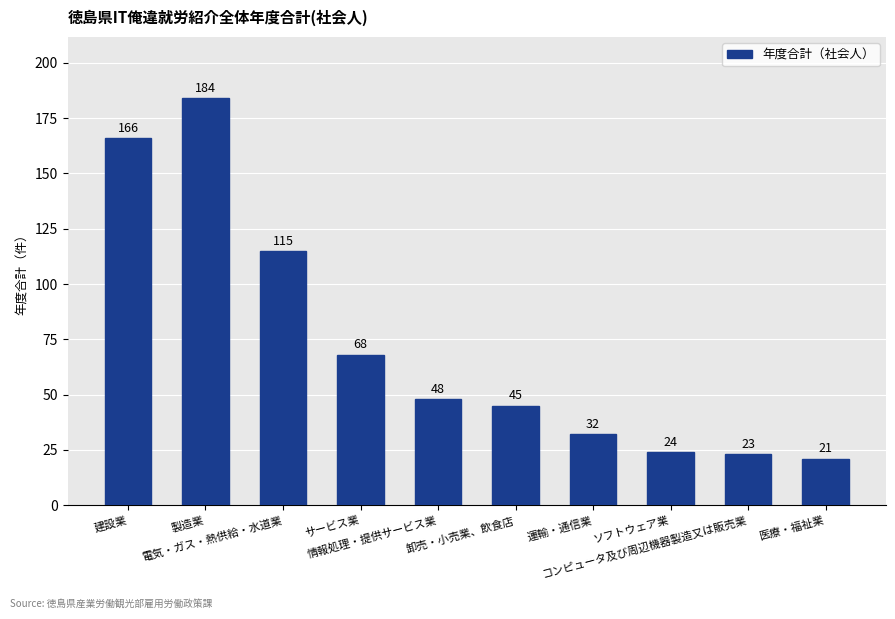

List the labels in order of value, smallest first.

医療・福祉業, コンピュータ及び周辺機器製造又は販売業, ソフトウェア業, 運輸・通信業, 卸売・小売業、飲食店, 情報処理・提供サービス業, サービス業, 電気・ガス・熱供給・水道業, 建設業, 製造業